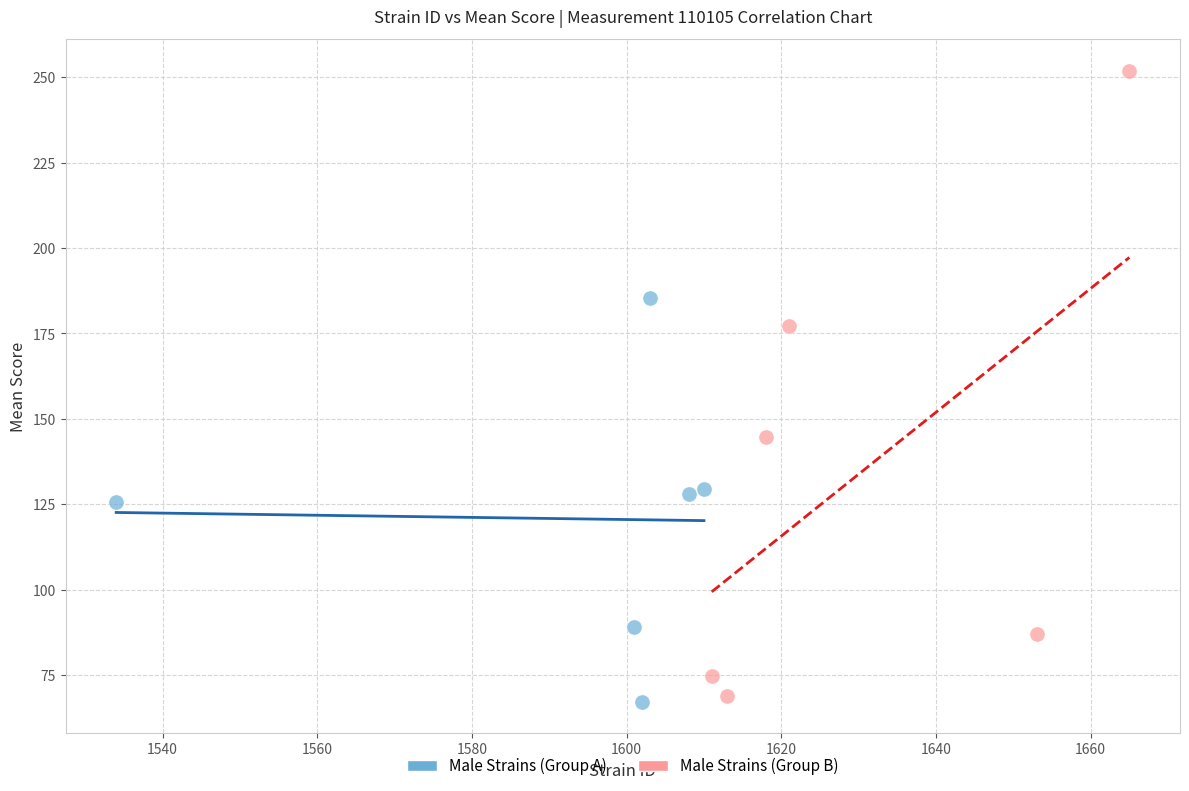

Which series has the largest Y range (max minus min)?

Male Strains (Group B)